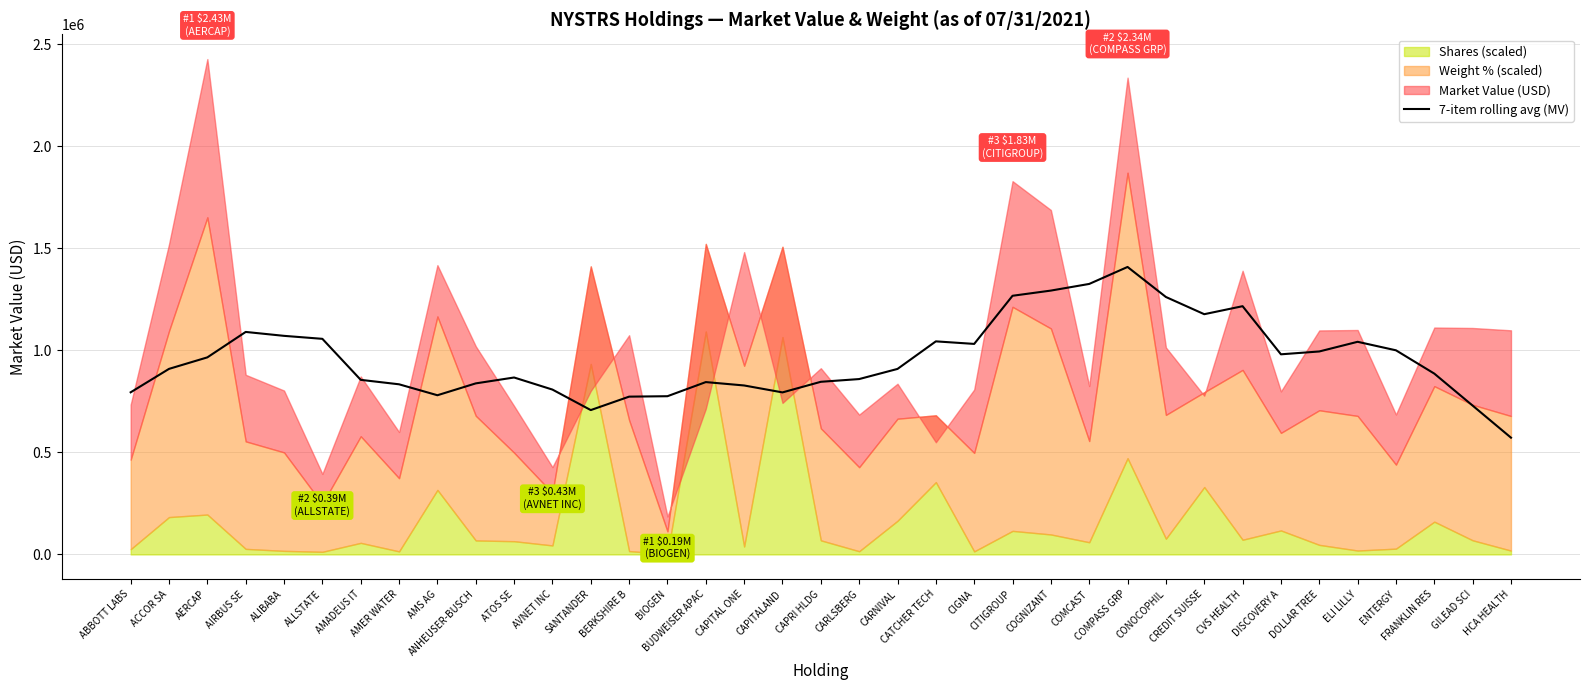

Between AVNET INC and CARLSBERG, which is larger?

CARLSBERG